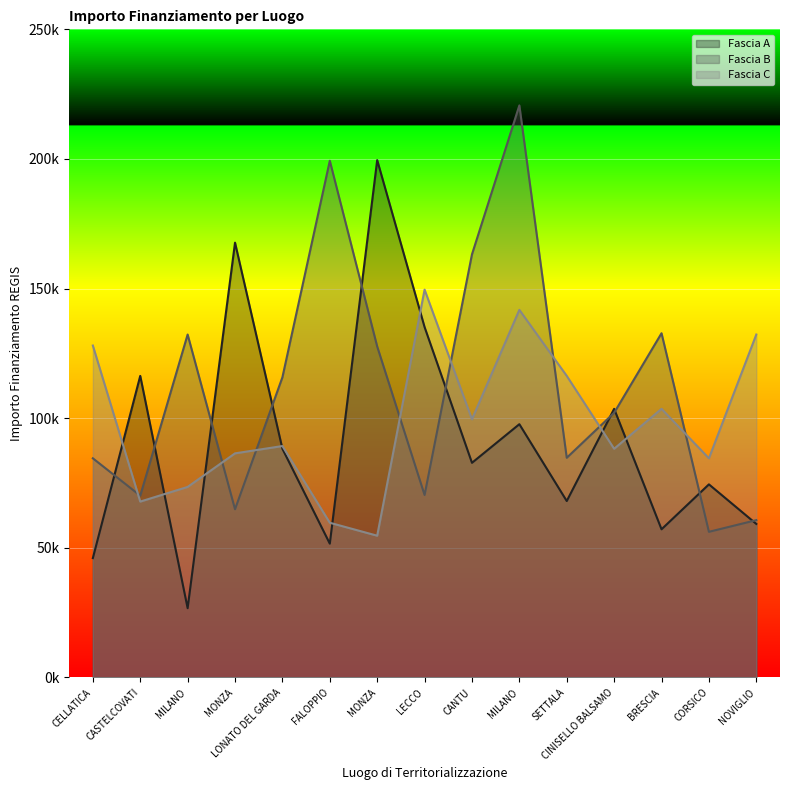

How many intersections are there between Fascia A and Fascia B?

10